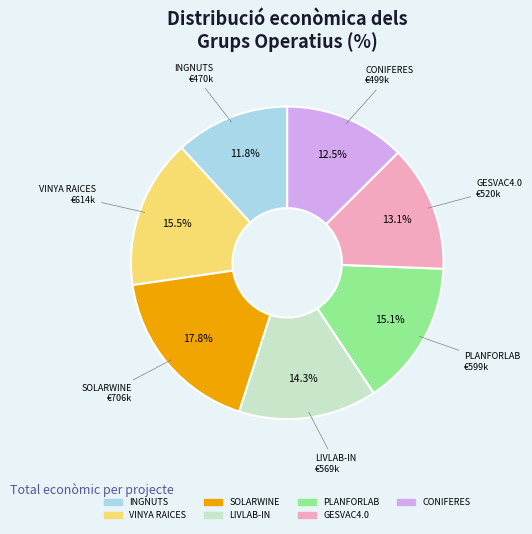

How much of the chart is everything except LIVLAB-IN?

85.7%